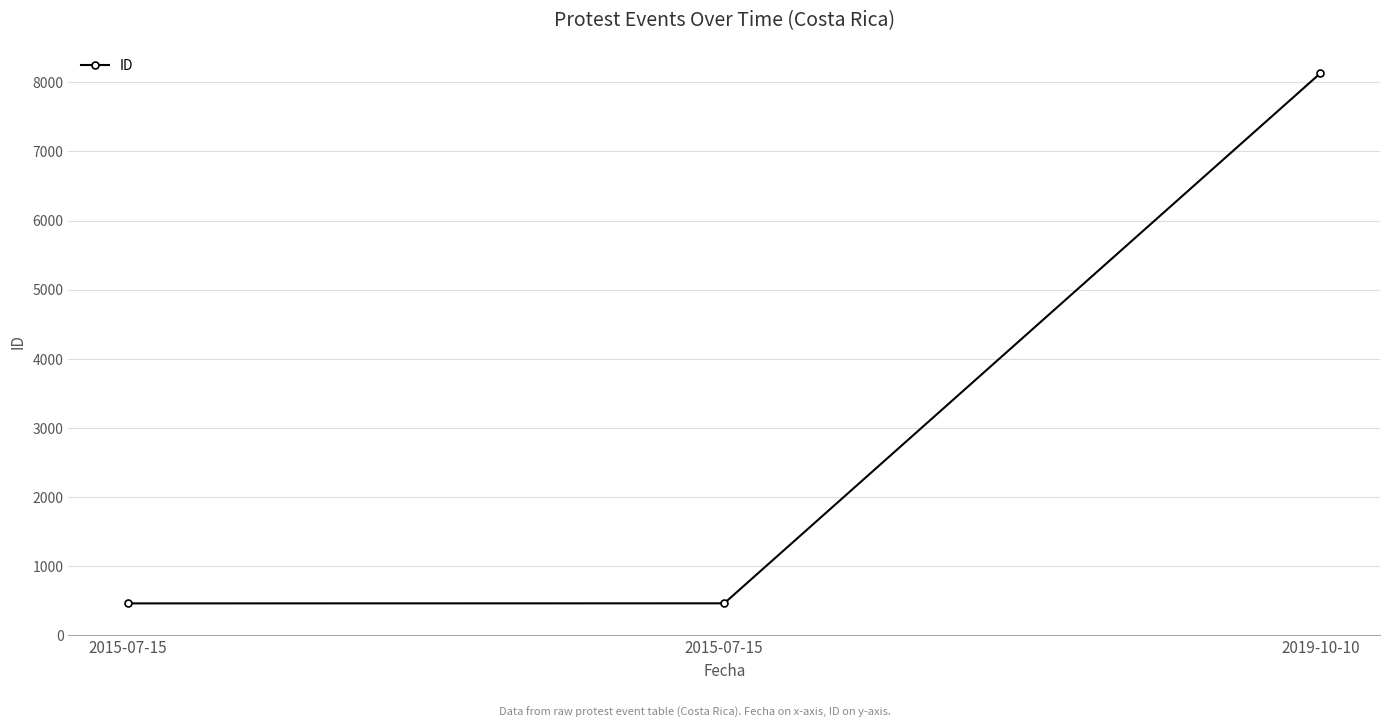

At which category does the chart reach its peak across all series?

2019-10-10